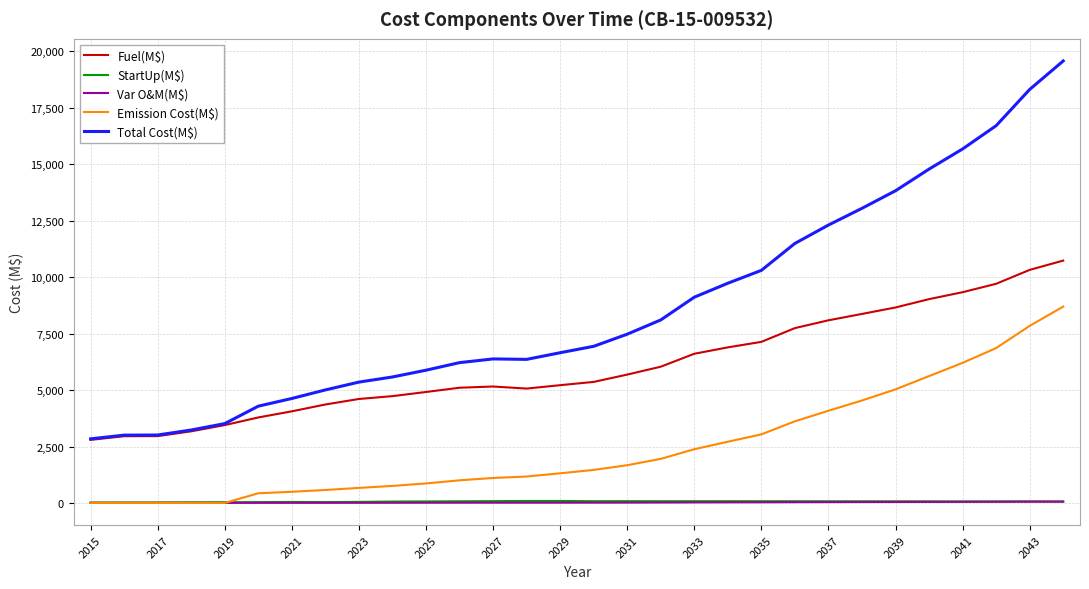

What is the sum of all Fuel(M$) values?

182178.2